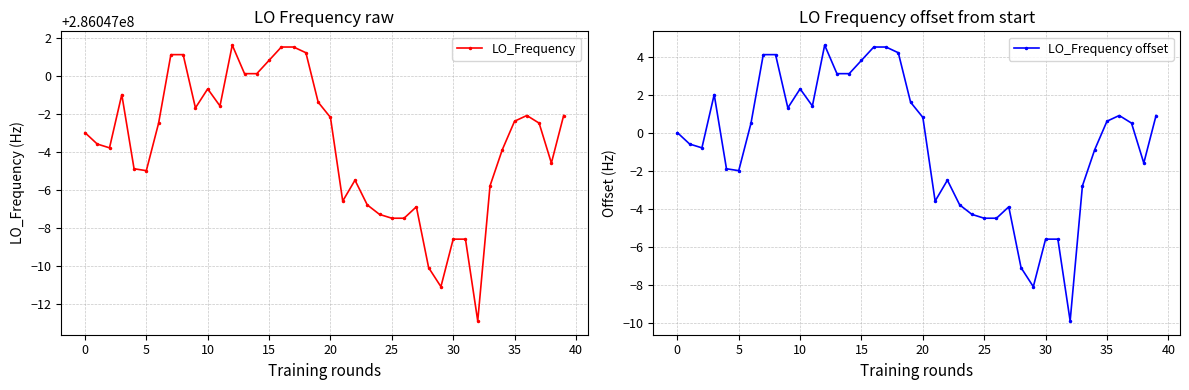

What is the minimum value for LO_Frequency offset?

-9.9